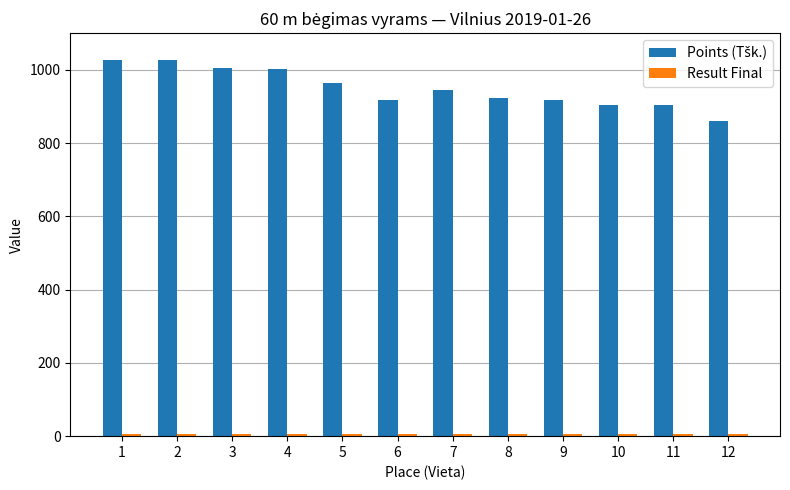

What is the maximum value shown in the chart?

1027